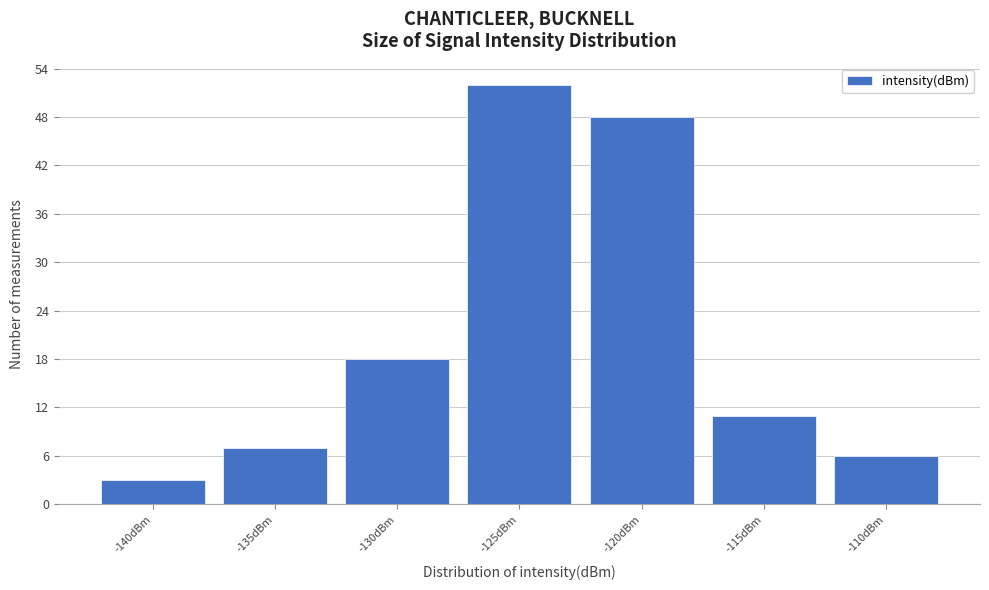

Reading right to left, what are all the values shown in this chart?

-110dBm=6	-115dBm=11	-120dBm=48	-125dBm=52	-130dBm=18	-135dBm=7	-140dBm=3